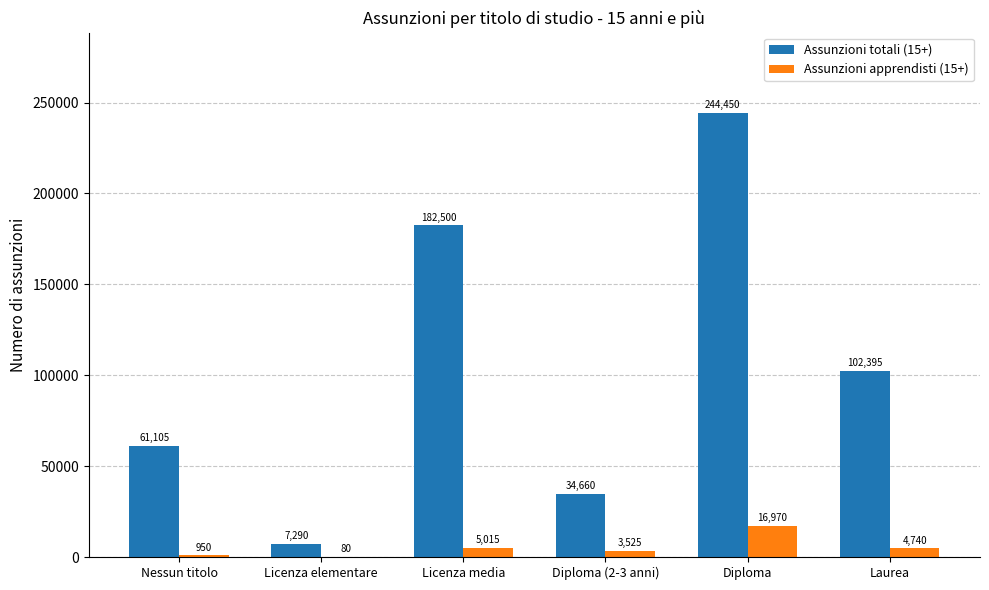

The Assunzioni apprendisti (15+) series shows 16970 at Diploma. True or false?

True